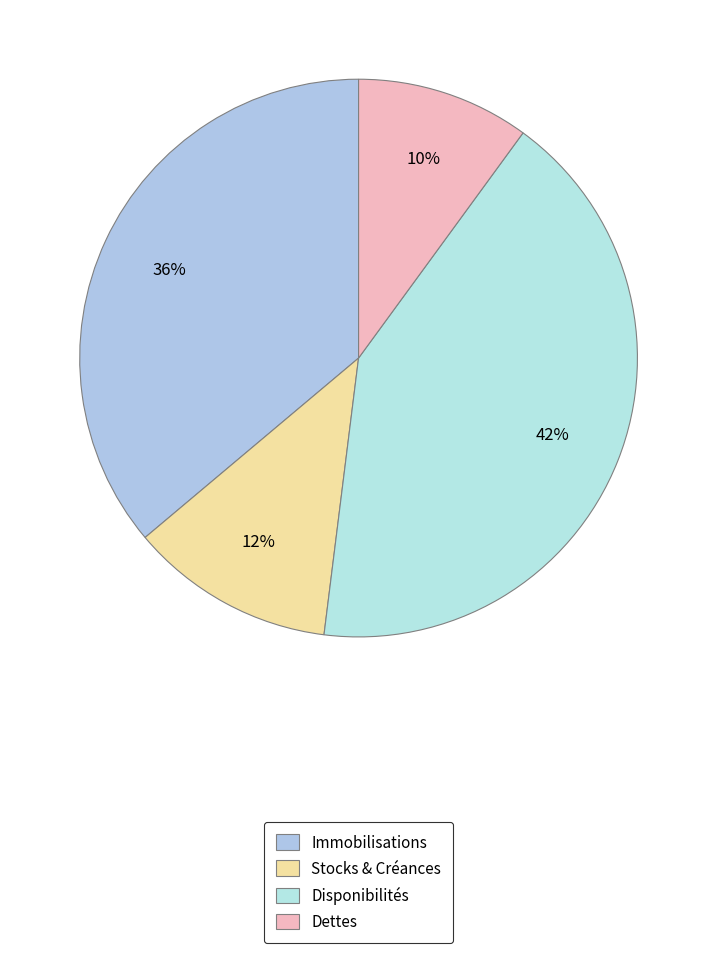

Approximately how many times larger is the value at Immobilisations compared to Disponibilités?

0.9